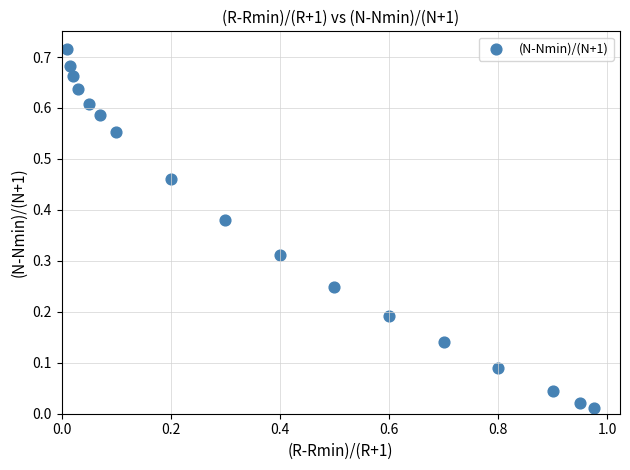

What is the range of X values (max minus min)?

1.0